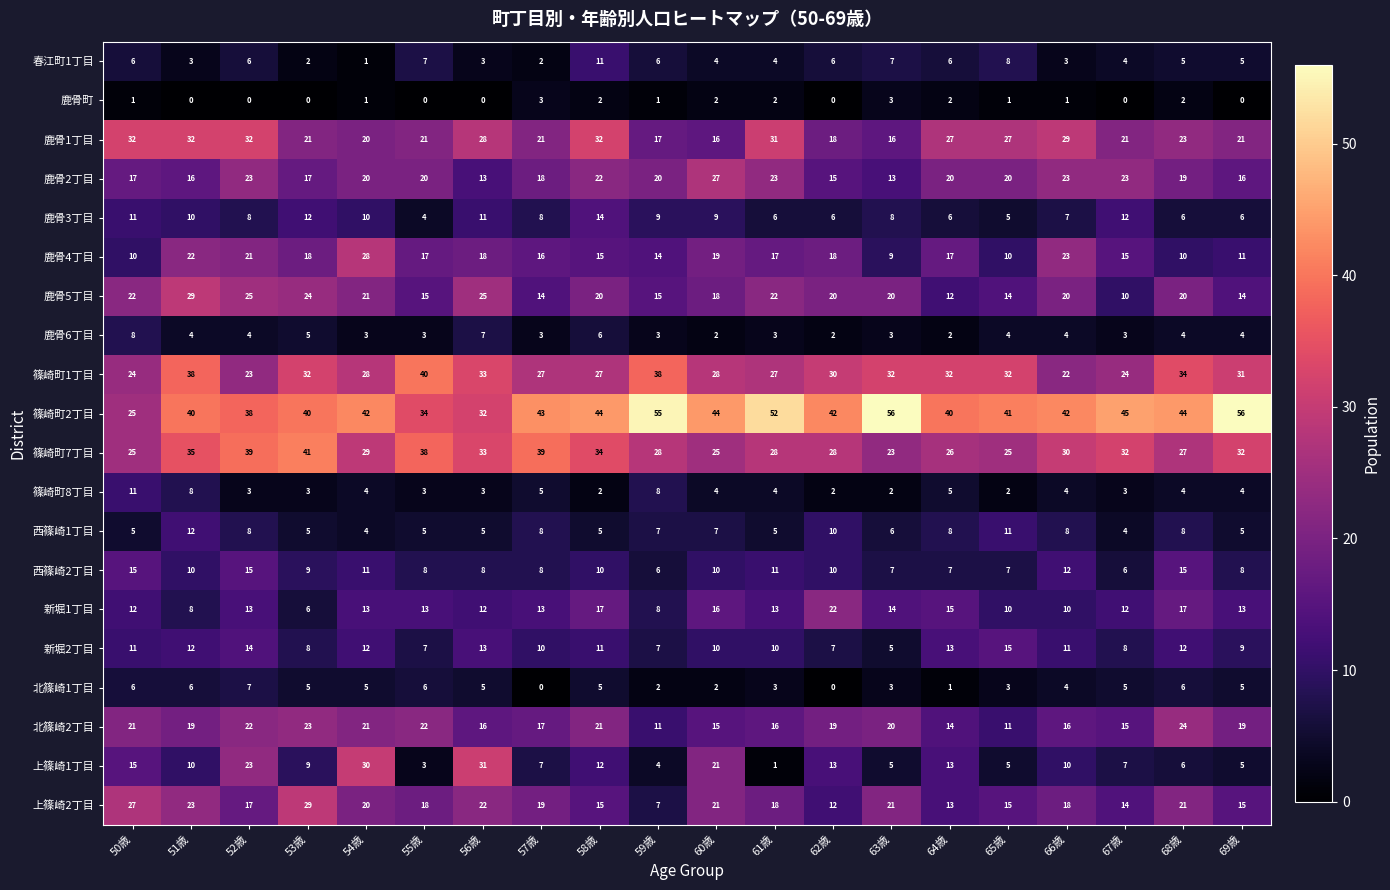

True or false: 鹿骨4丁目 has a value of 10 at 68歳.

True